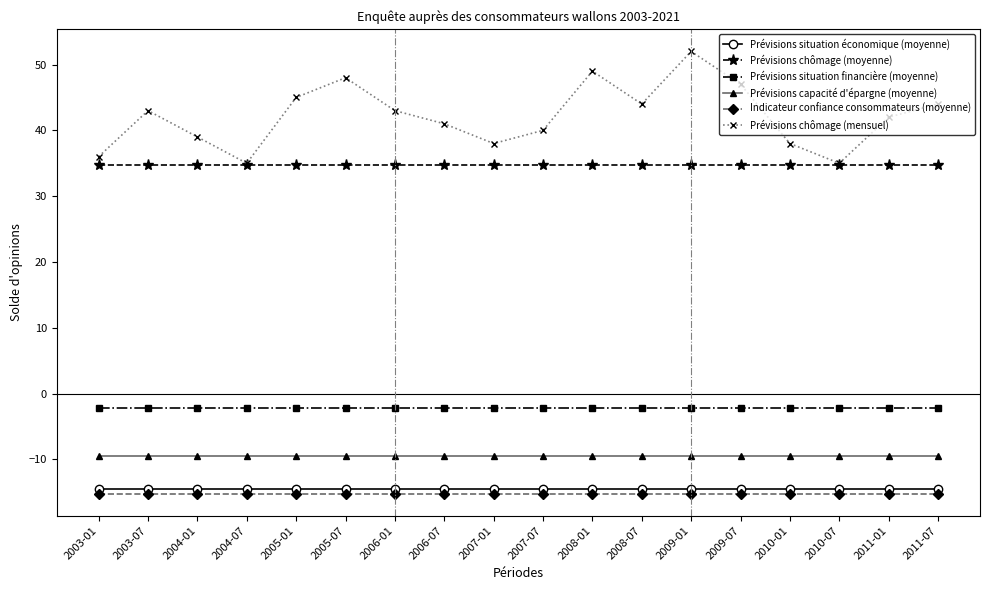

Read the Prévisions chômage (moyenne) value at 2007-07.

34.7